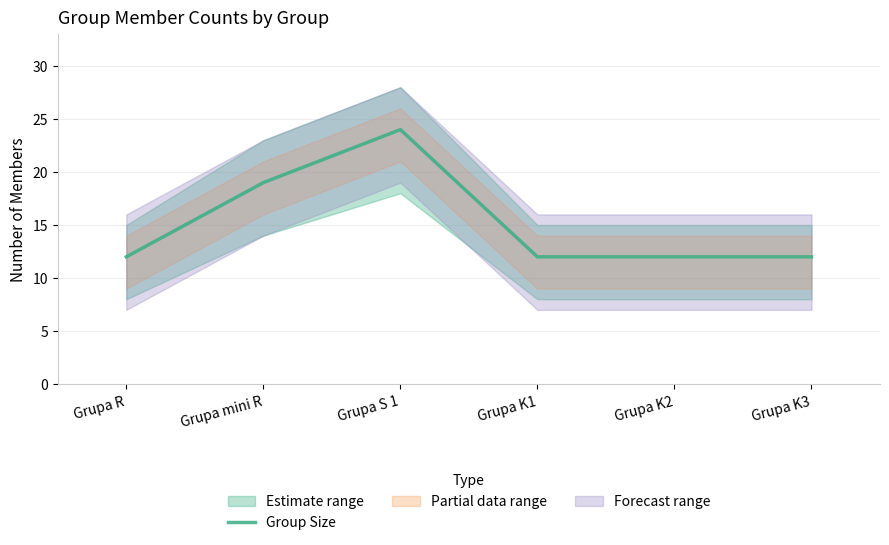

What position from the left is Grupa mini R?

2